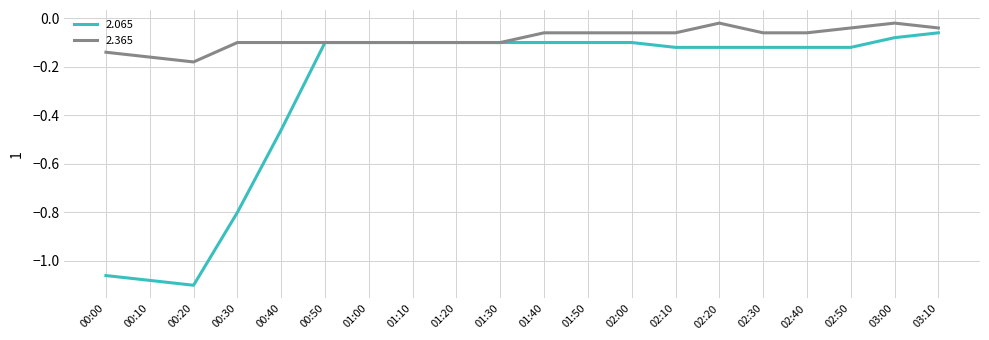

True or false: 2.065 has a value of -0.0 at 02:00.

False